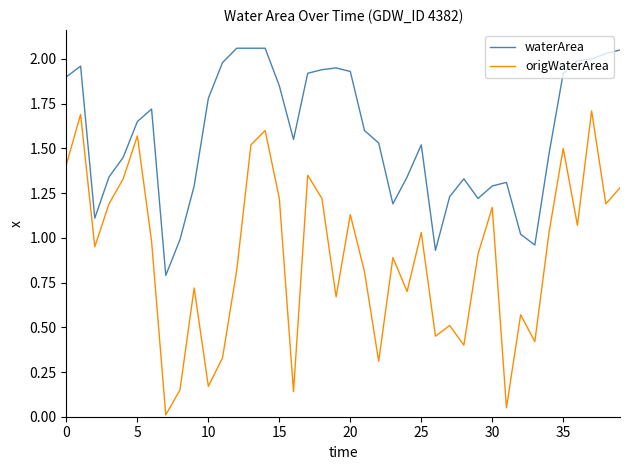

True or false: origWaterArea and waterArea intersect in this chart.

False